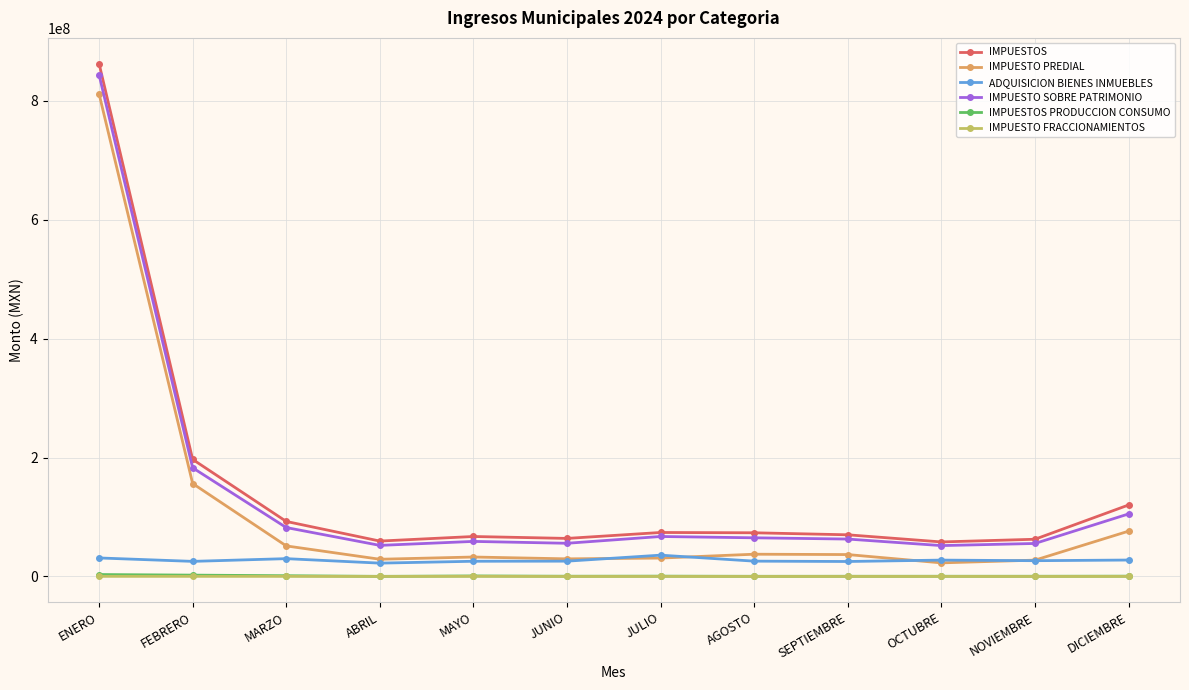

True or false: IMPUESTOS PRODUCCION CONSUMO and IMPUESTOS intersect in this chart.

False